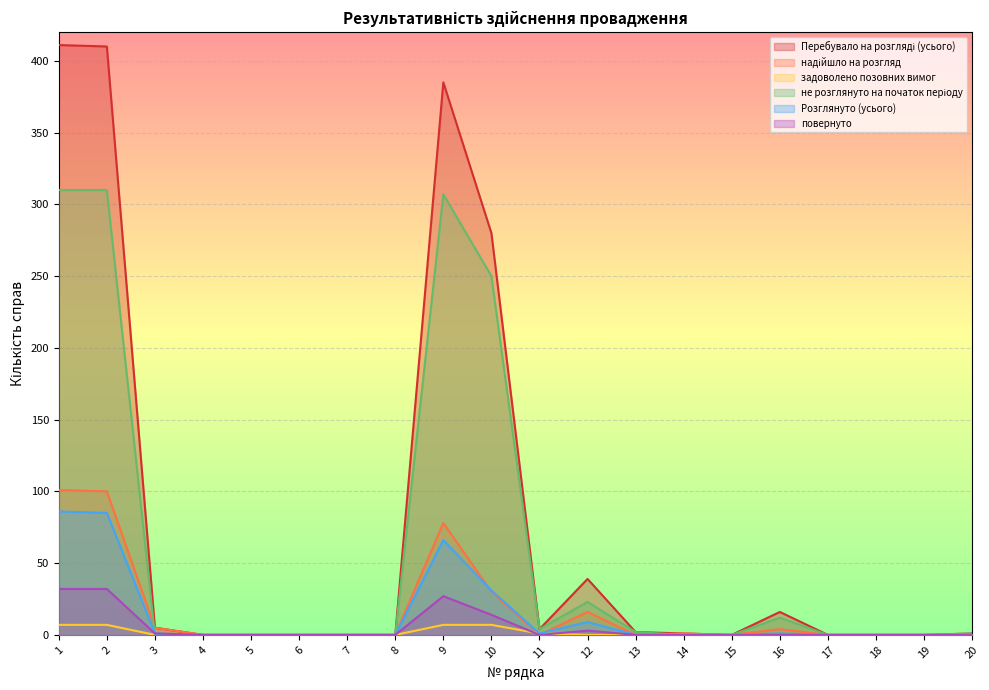

How many interior local valleys does the повернуто series have?

1